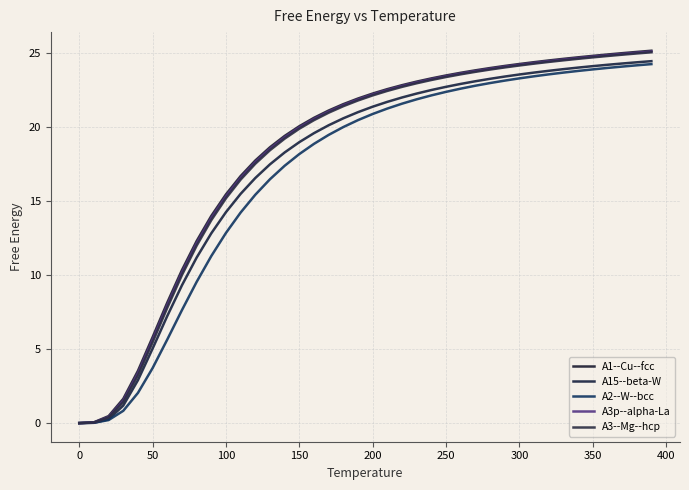

How many lines are shown in the chart?

5